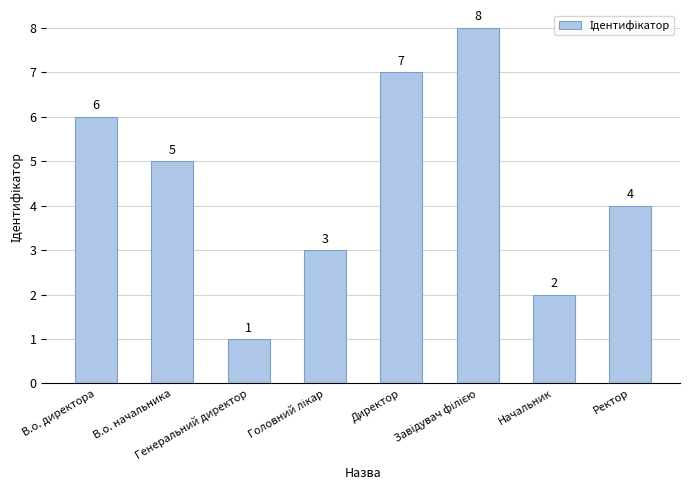

What is the difference between the maximum and second lowest values?

6